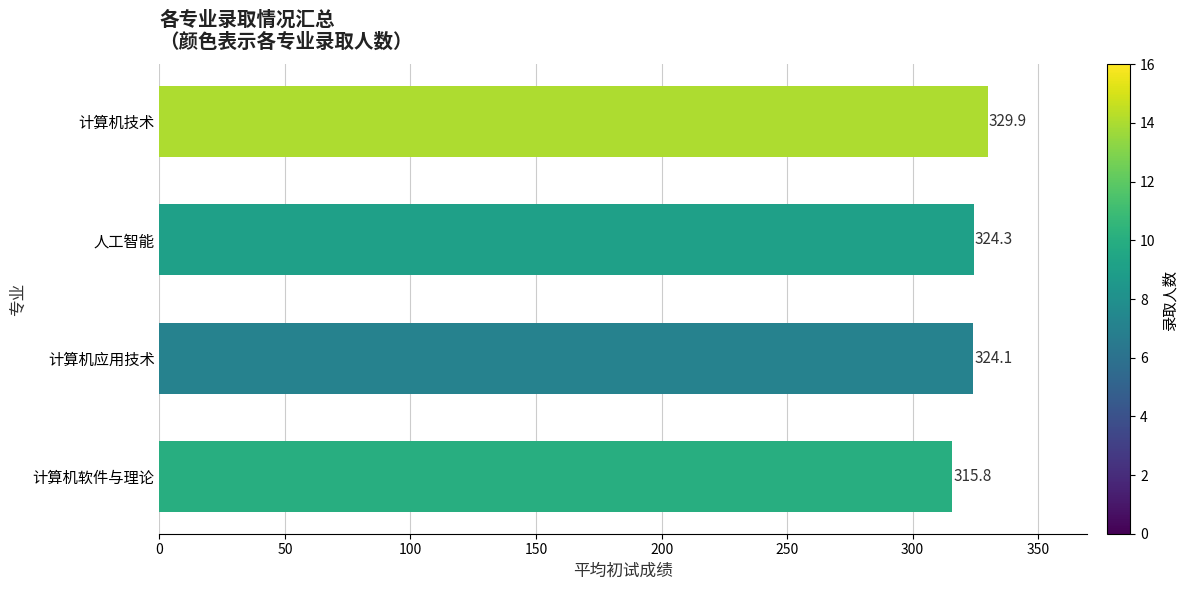

Rank the categories by value from lowest to highest.

计算机软件与理论, 计算机应用技术, 人工智能, 计算机技术